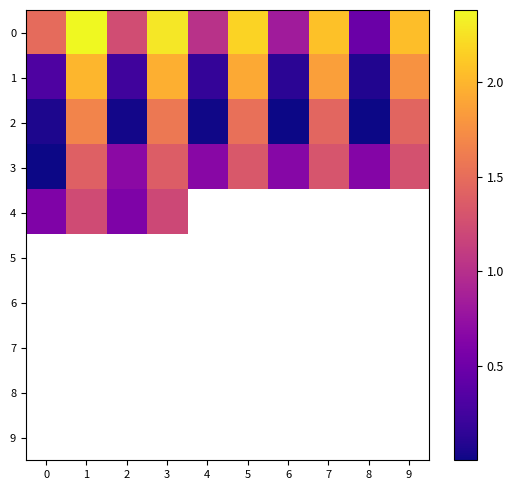

Count the number of categories in the chart.

10